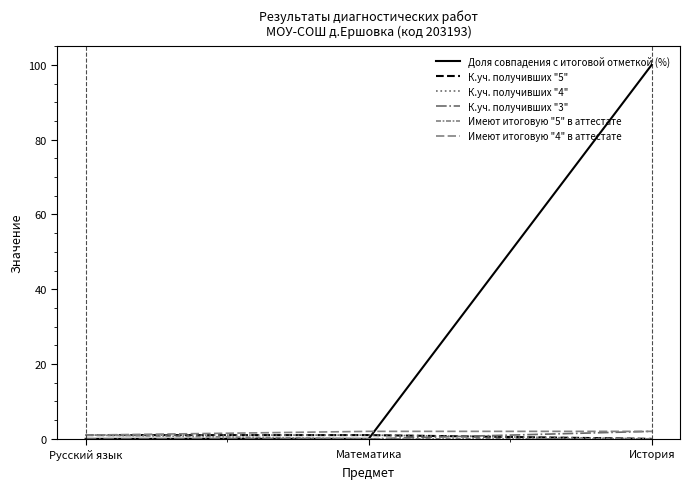

Is this an area chart (filled region under the line)?

No